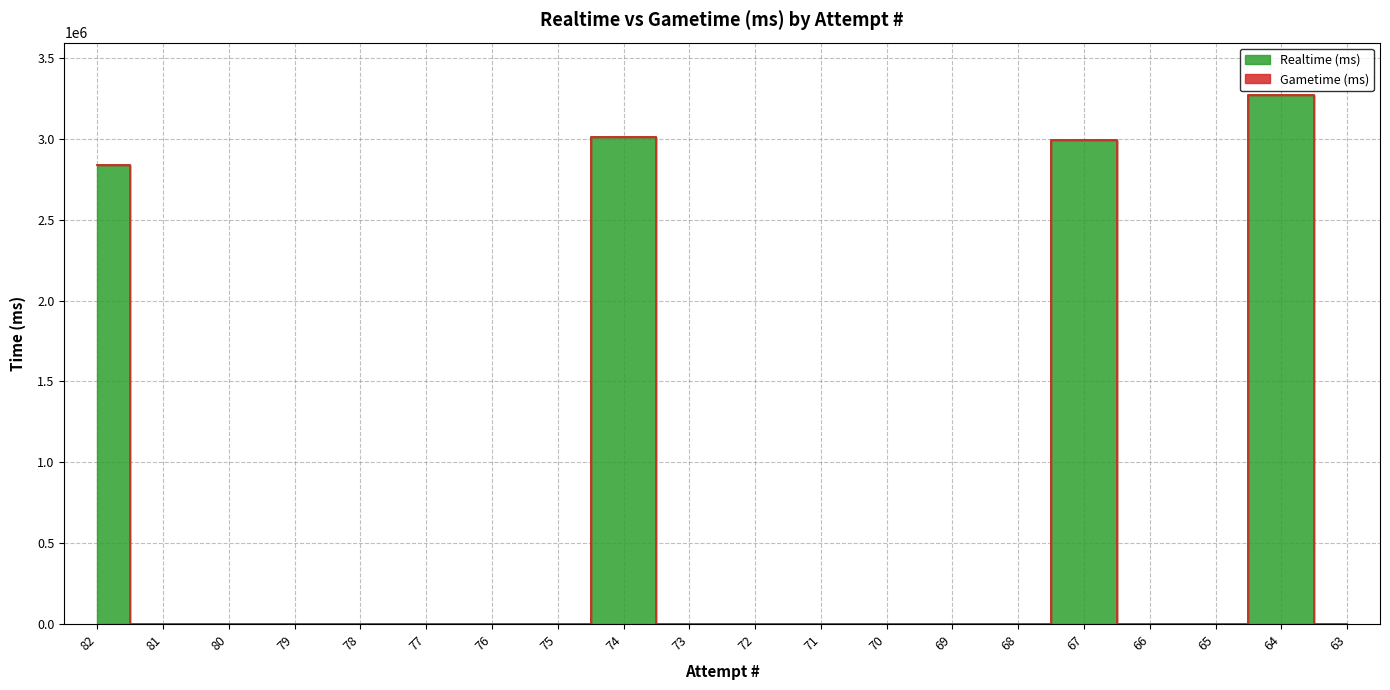

How many lines are shown in the chart?

1